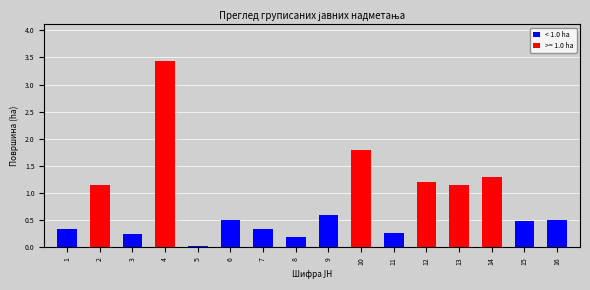

The value at 14 is 1.3. True or false?

True